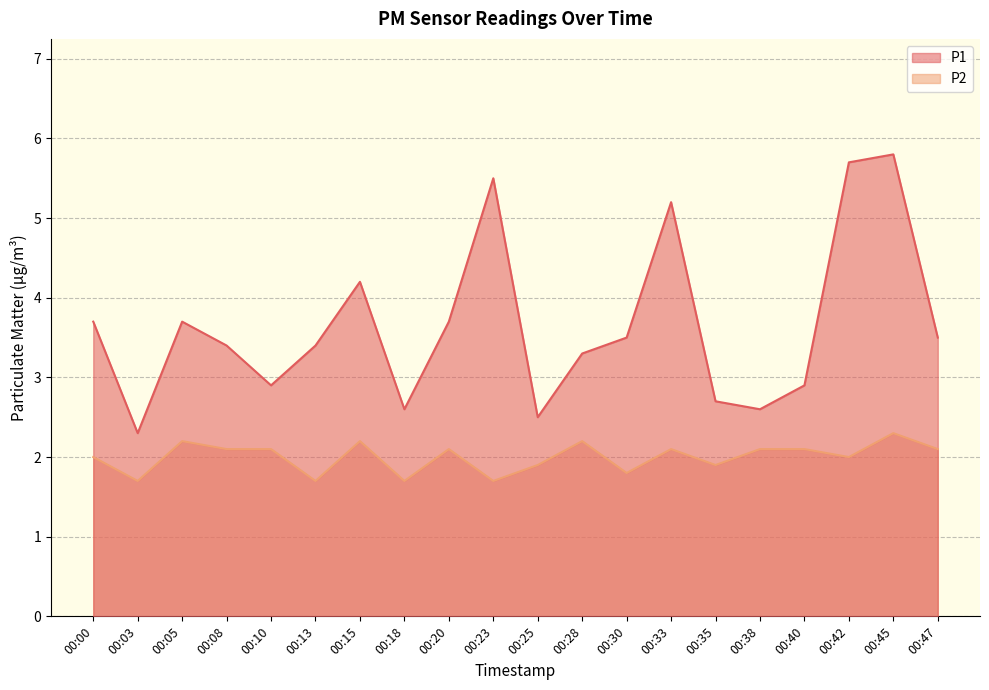

Where is the first local minimum for P1?

00:03